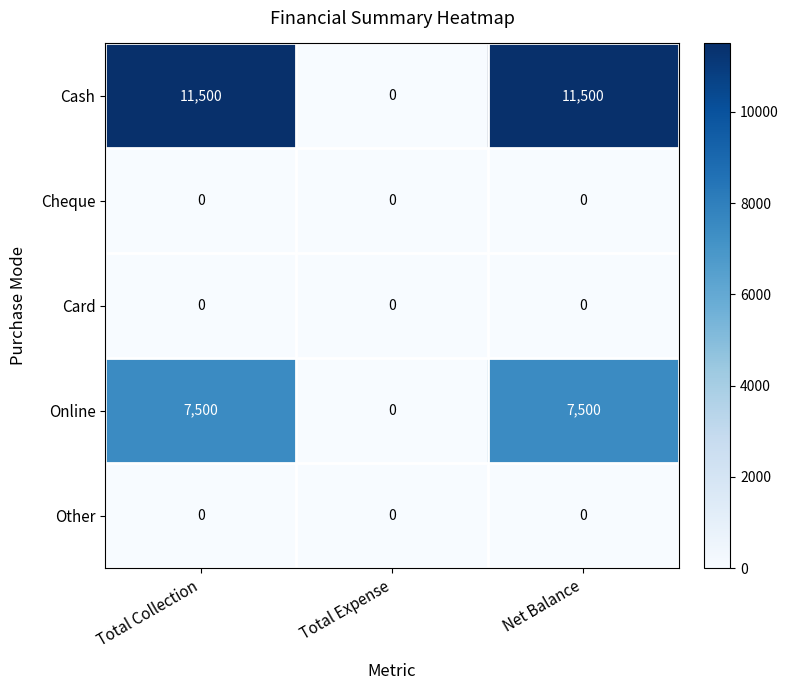

How many distinct data groups are displayed?

5